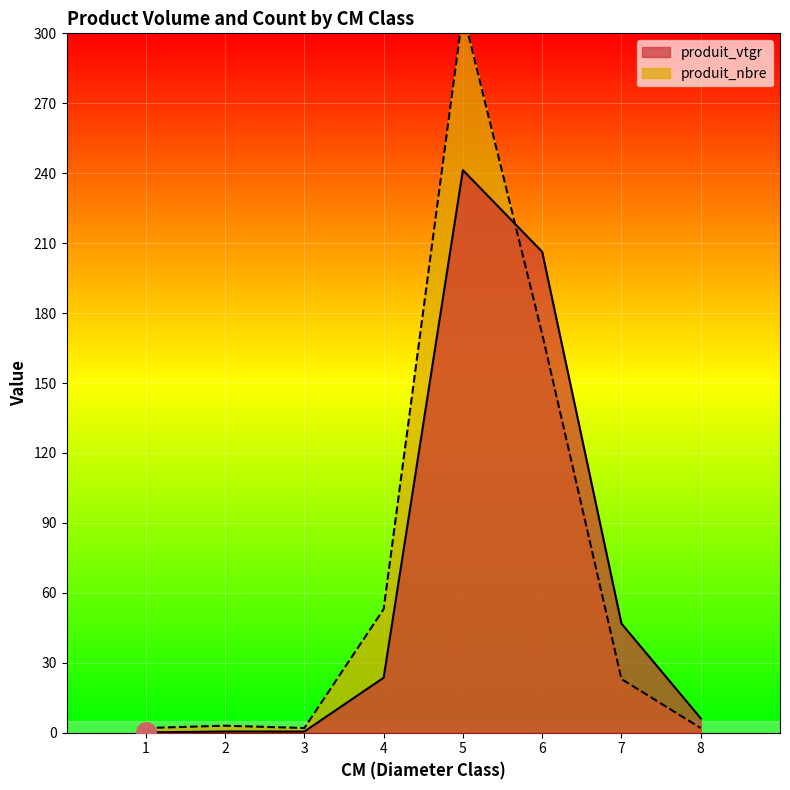

What is the highest value of the produit_vtgr series?

241.3